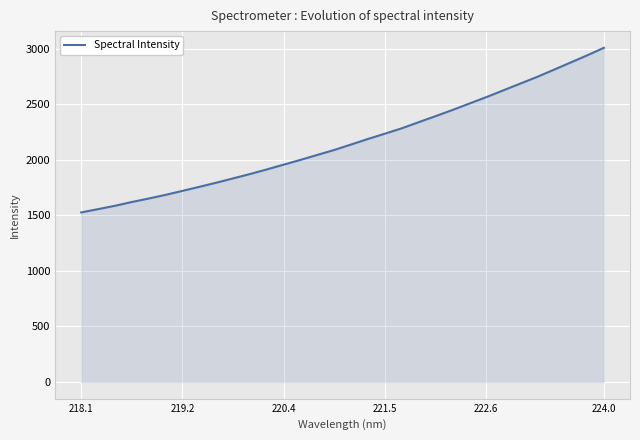

What is the sum of all values?

69424.7